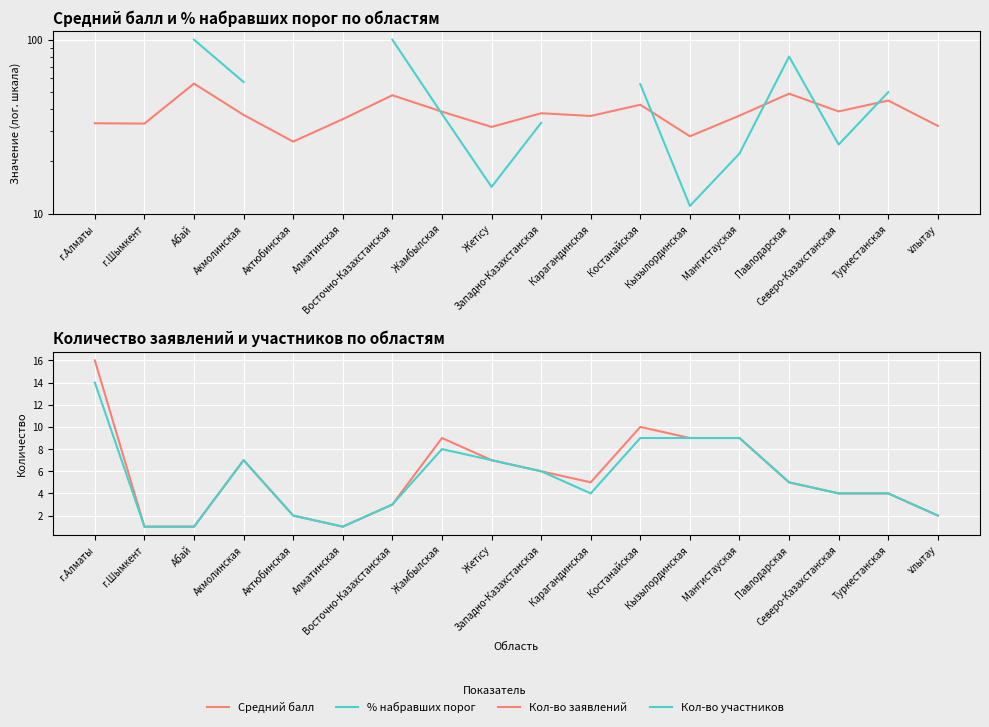

What is the difference between the maximum and second lowest values in the Кол-во участников series?

13.0